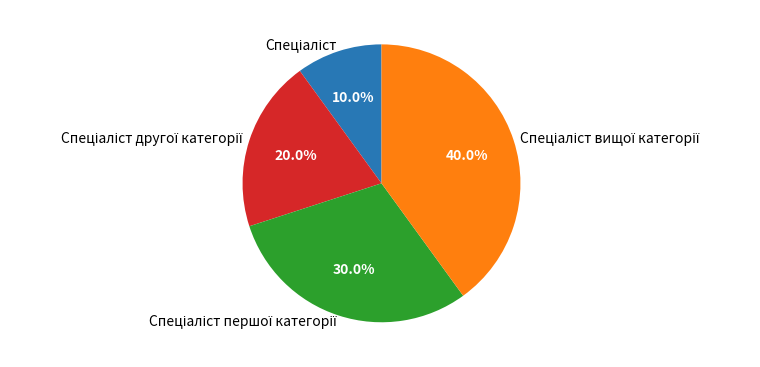

How many segments does this pie chart have?

4